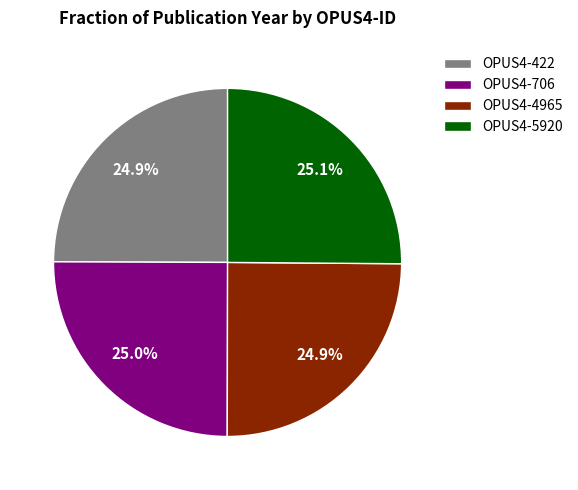

The OPUS4-4965 slice represents 30% of the pie. True or false?

False